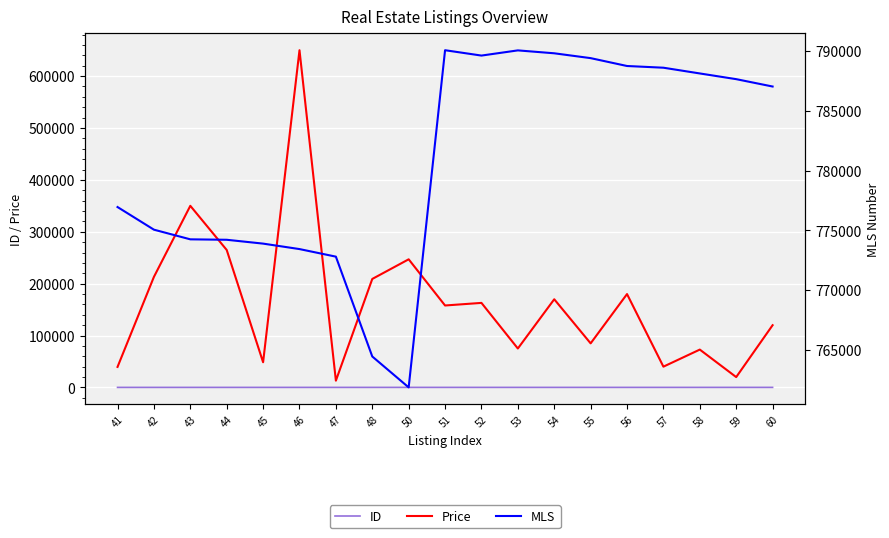

True or false: MLS and Price intersect in this chart.

False